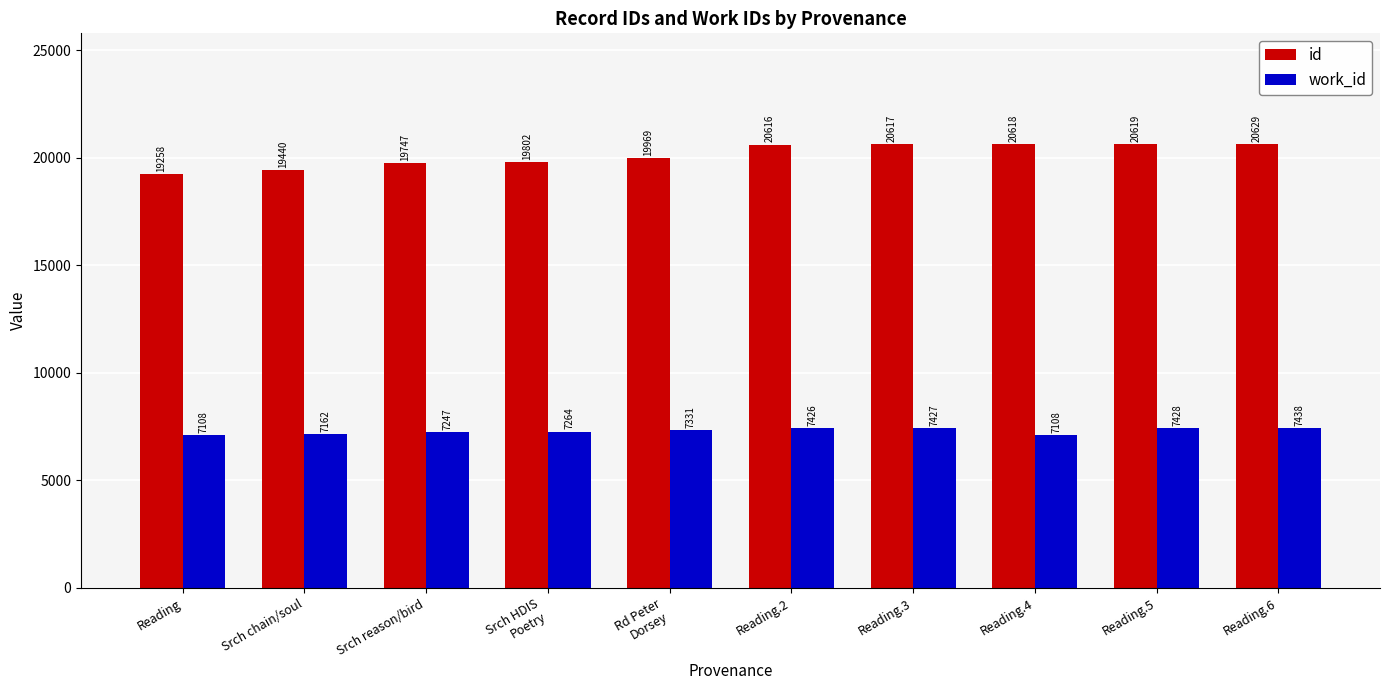

Reading left to right, transcribe all the data shown in this chart.

id: 19258	19440	19747	19802	19969	20616	20617	20618	20619	20629
work_id: 7108	7162	7247	7264	7331	7426	7427	7108	7428	7438